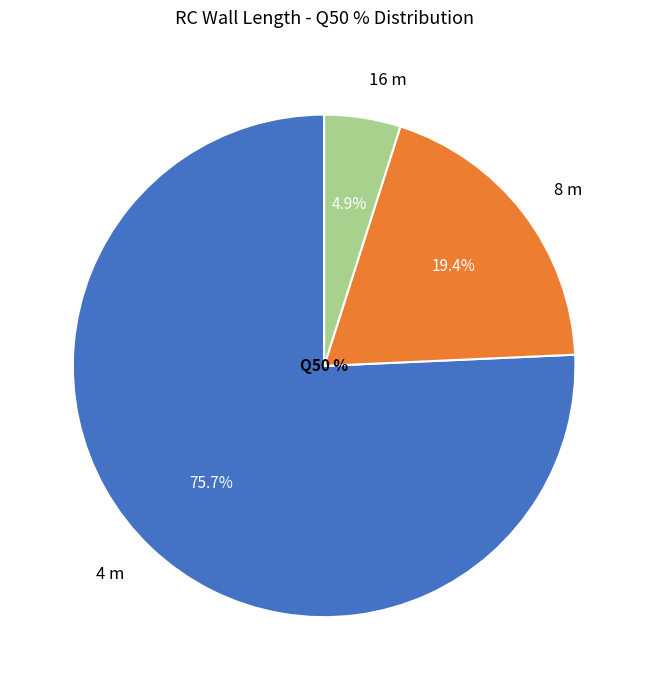

To the nearest percent, what portion does 4 m represent?

76%